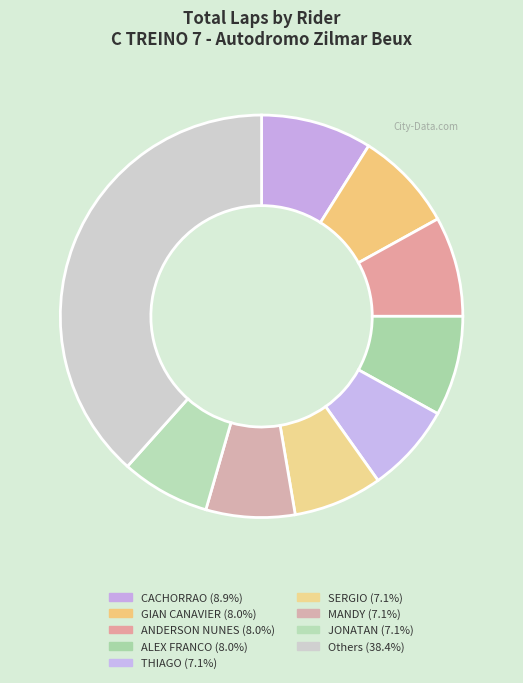

How many slices are in this pie chart?

9